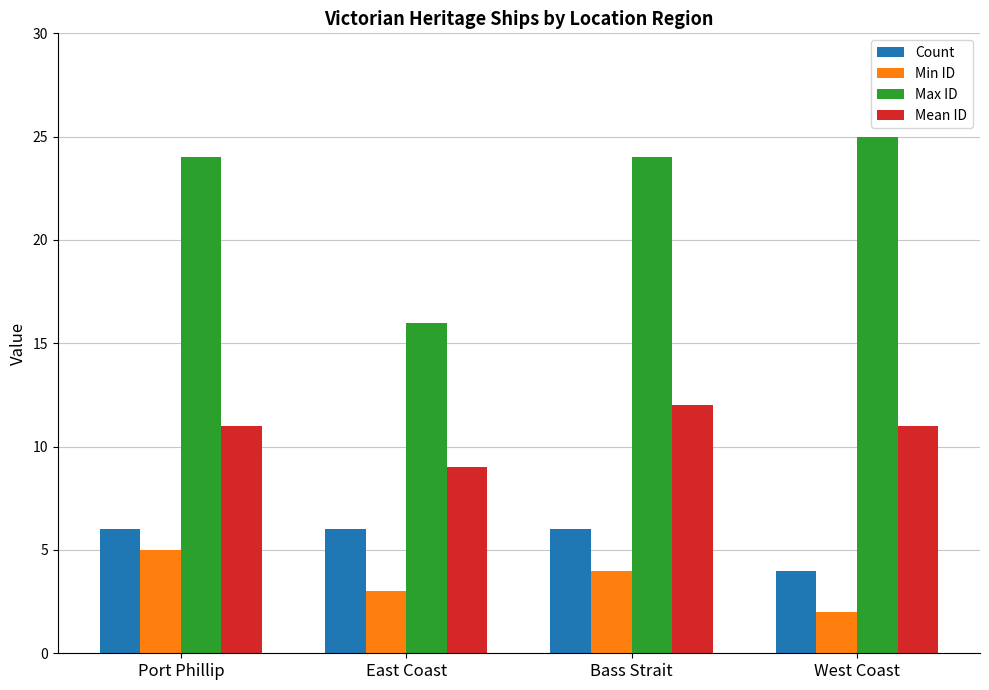

What is the maximum value for Count?

6